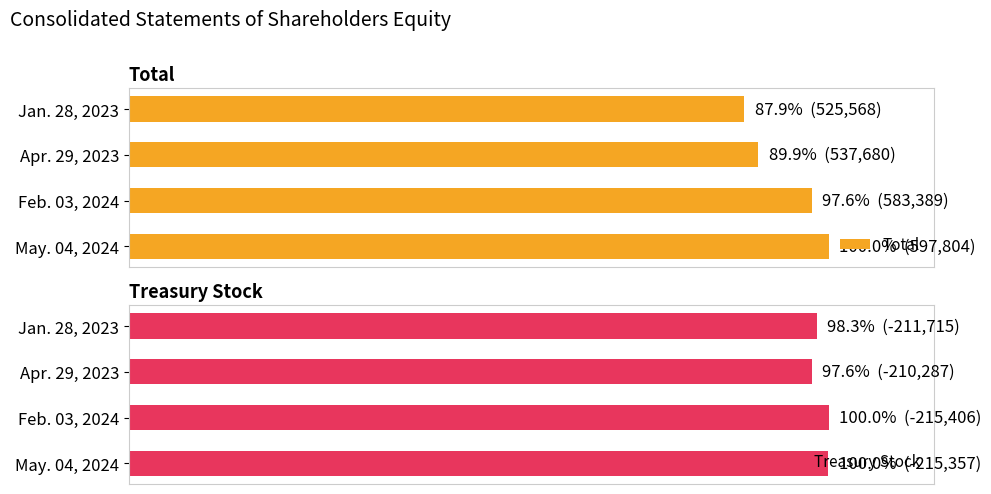

What is the difference between the Treasury Stock values at Jan. 28, 2023 and May. 04, 2024?

1.7